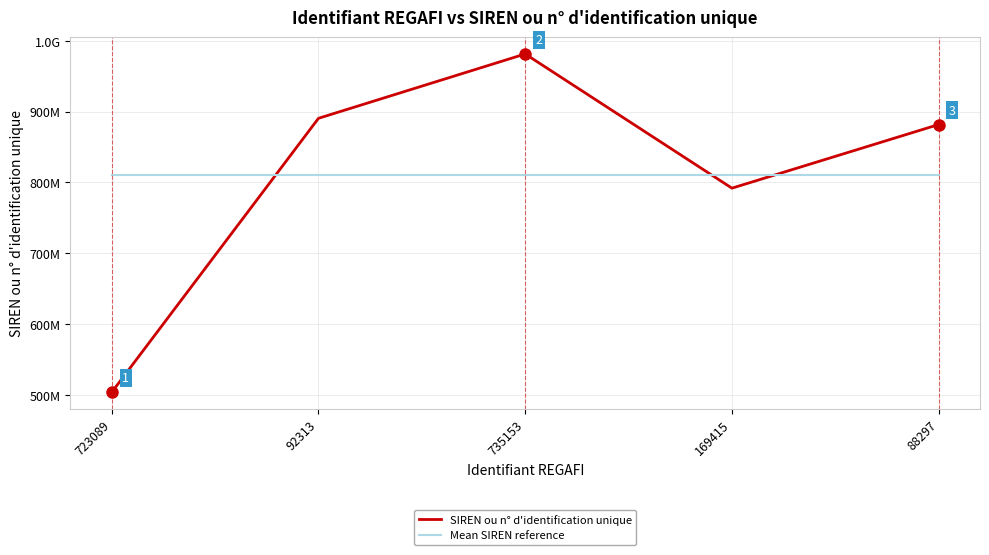

What are all the series names shown in the legend?

SIREN ou n° d'identification unique, Mean SIREN reference